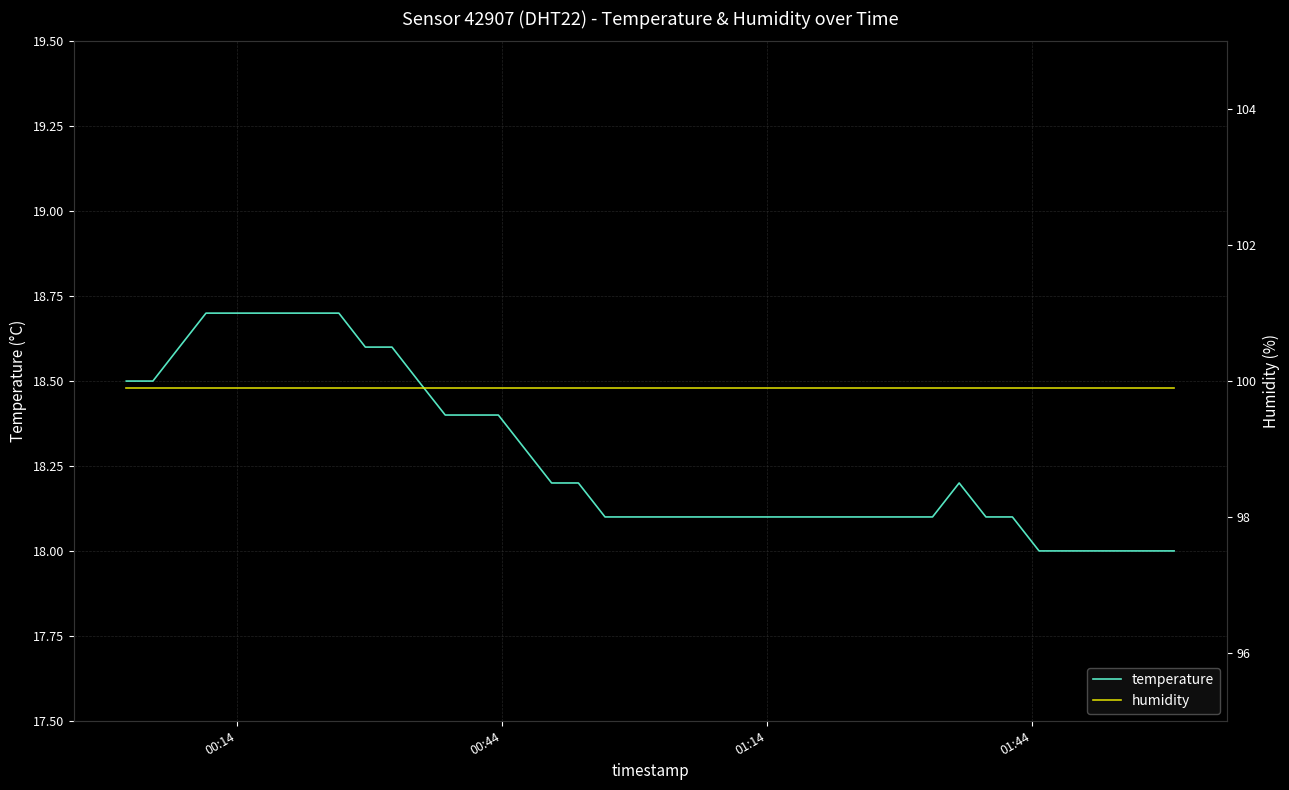

What is the lowest value of the temperature series?

18.0